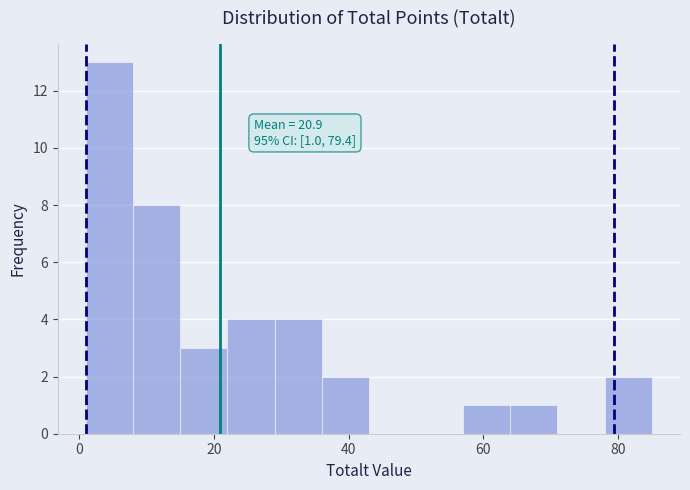

Around what value on the x-axis is the tallest bar? Give the approximate position of its centre, as read against the axis.

4